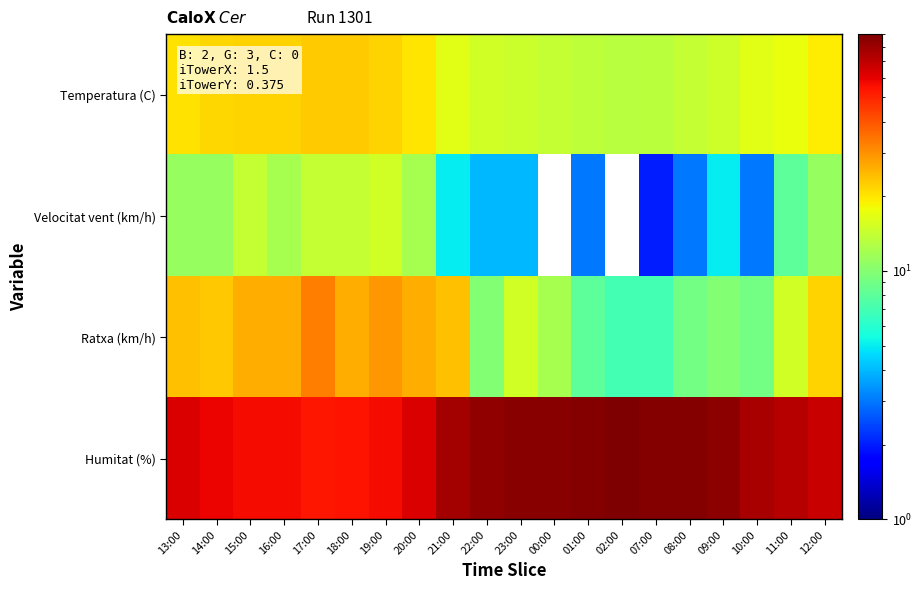

What is the spread (max minus min) of values at 00:00?

86.0